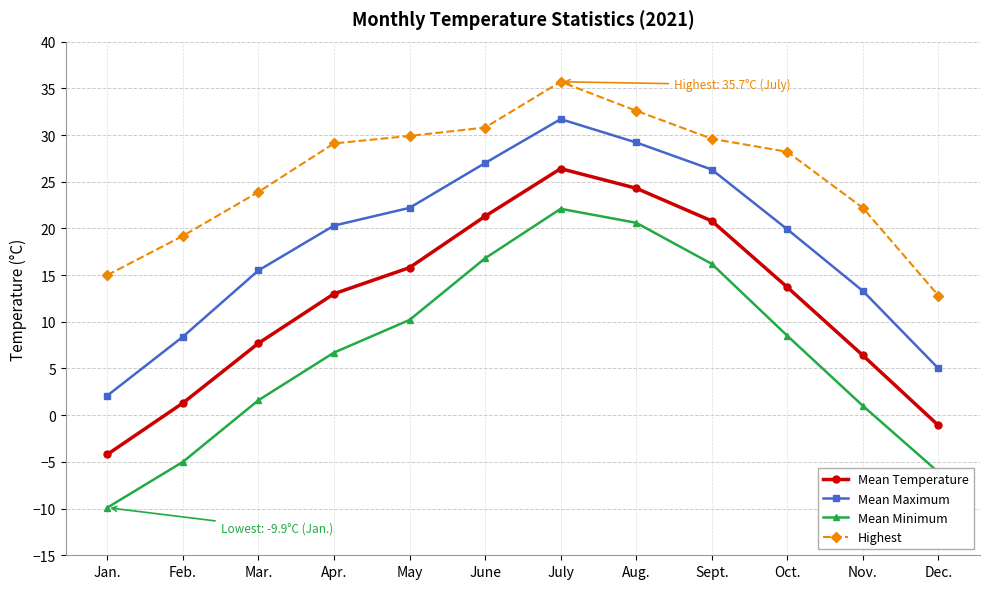

What is the approximate value of Highest at Oct.?

28.2